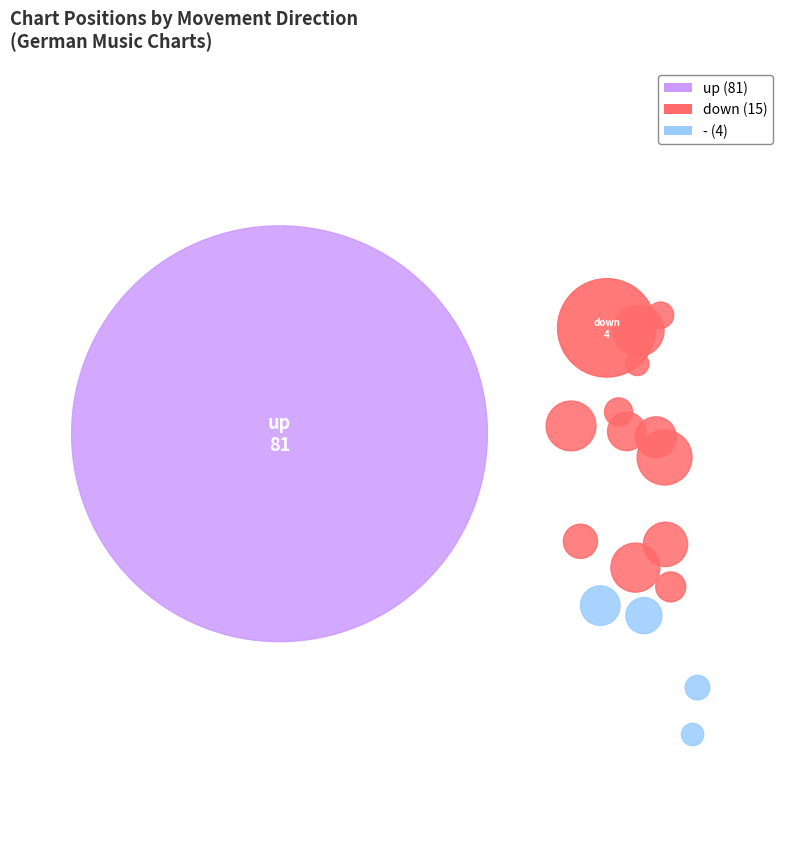

True or false: down accounts for 15% of the total.

True